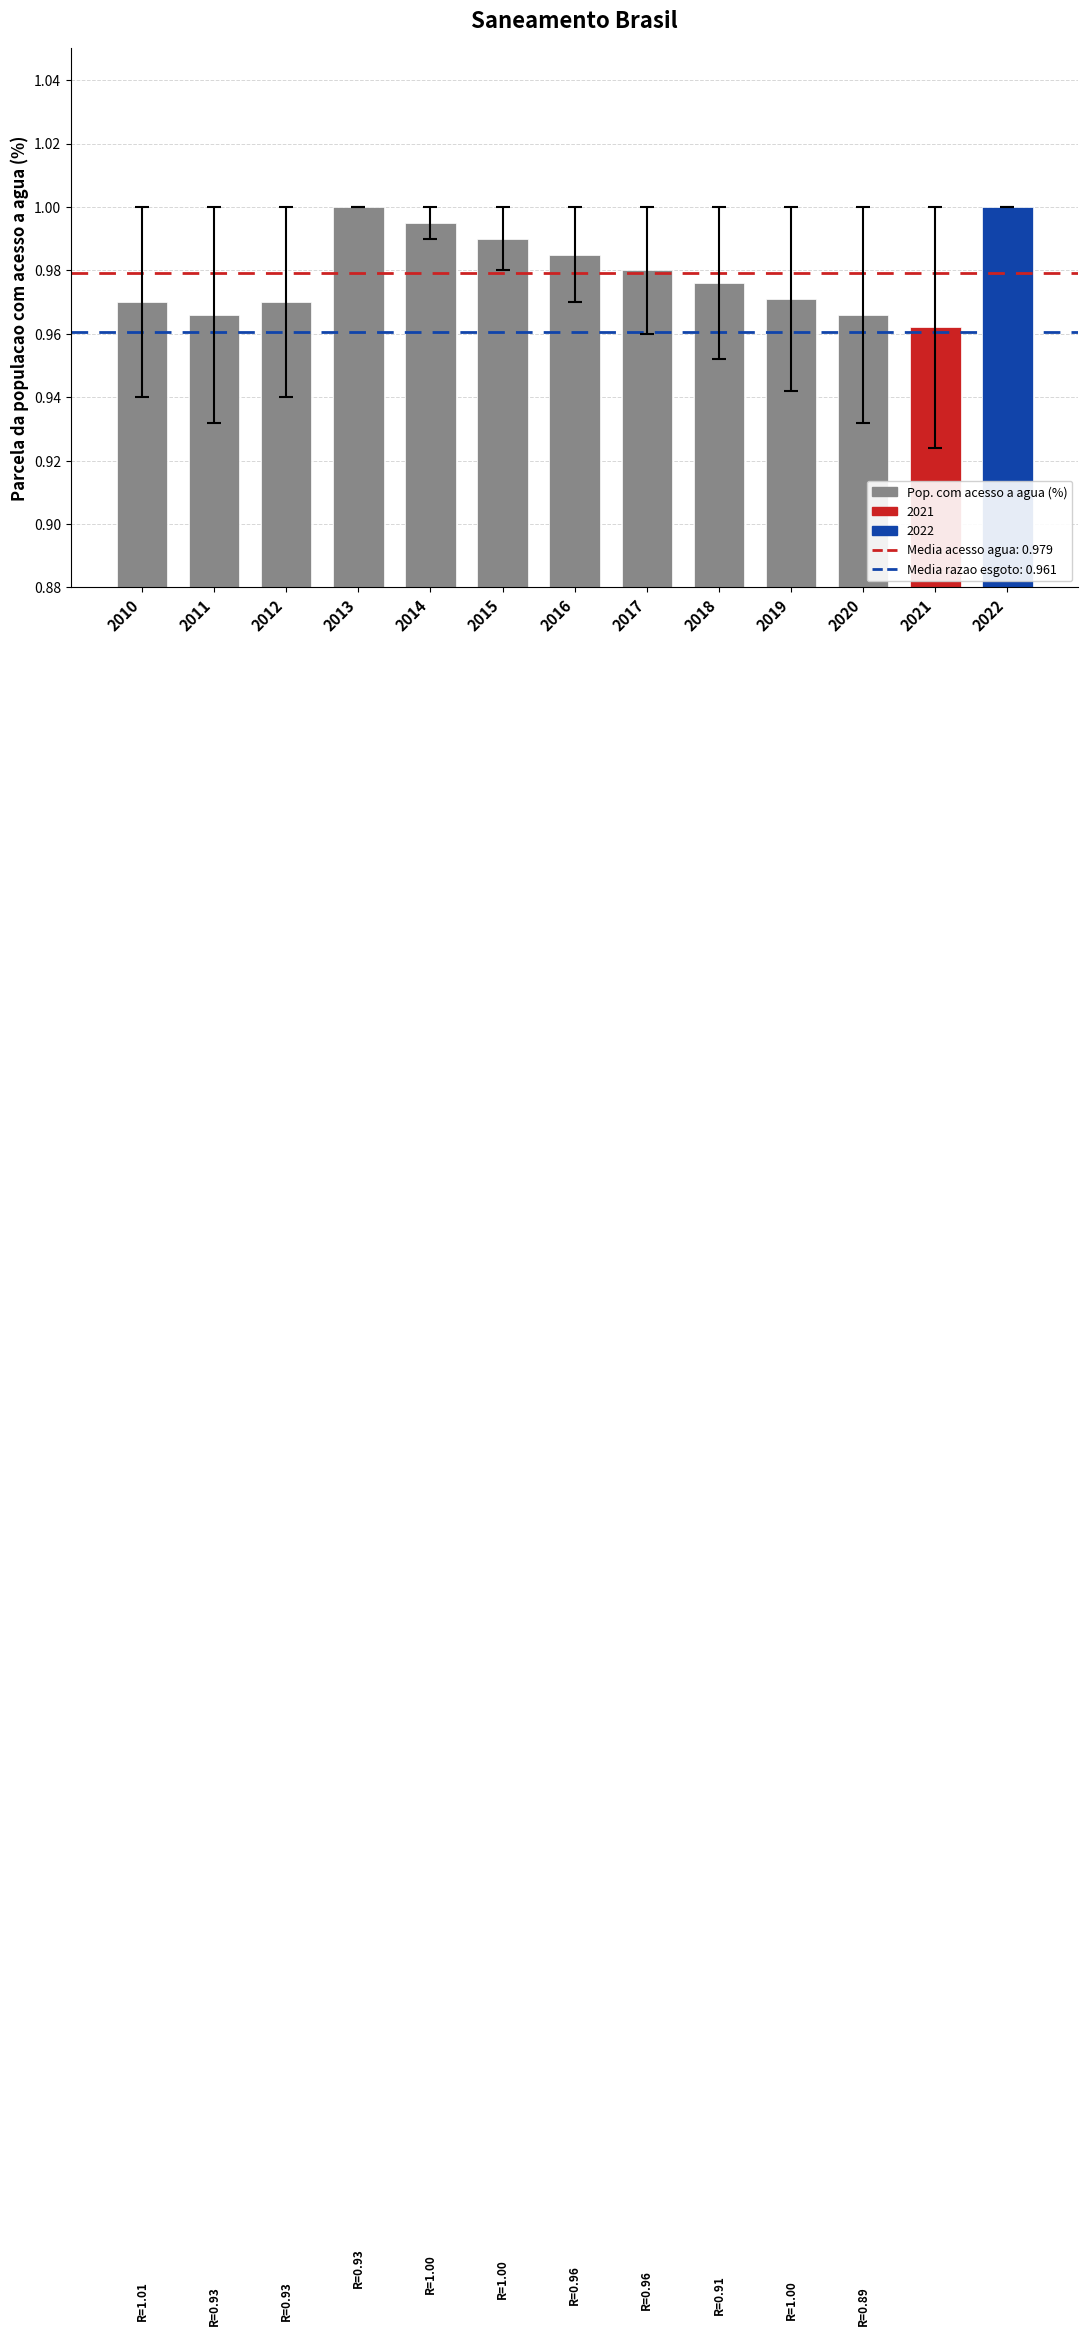

Does the chart contain any negative values?

No